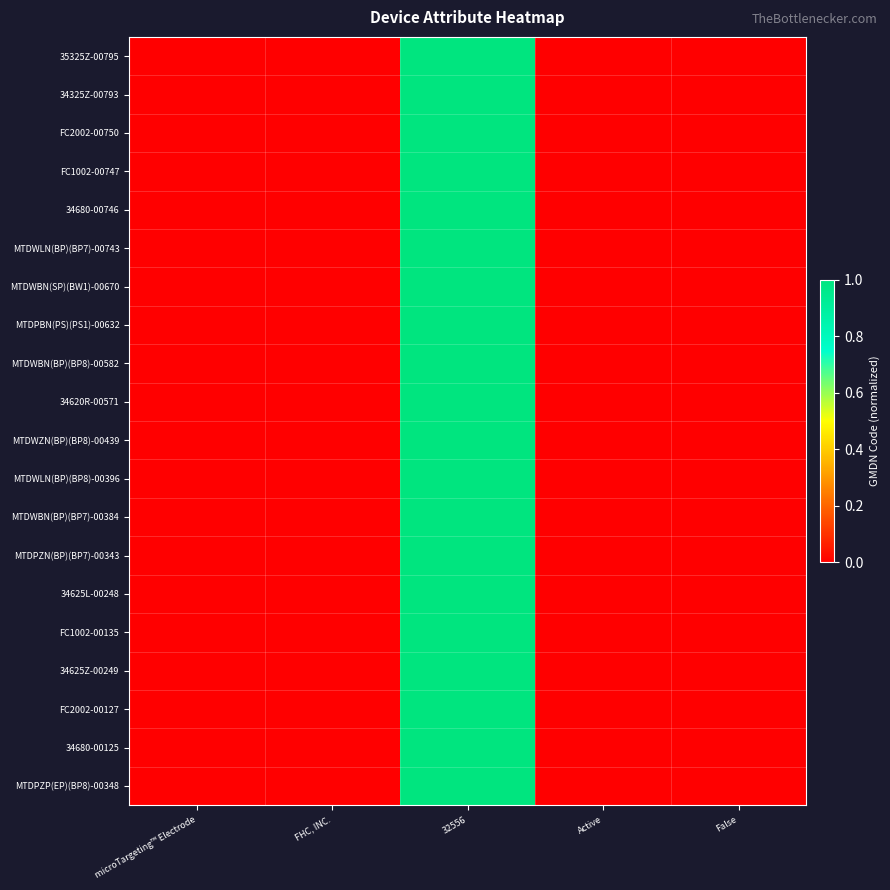

At how many categories does at least one series exceed 0?

4